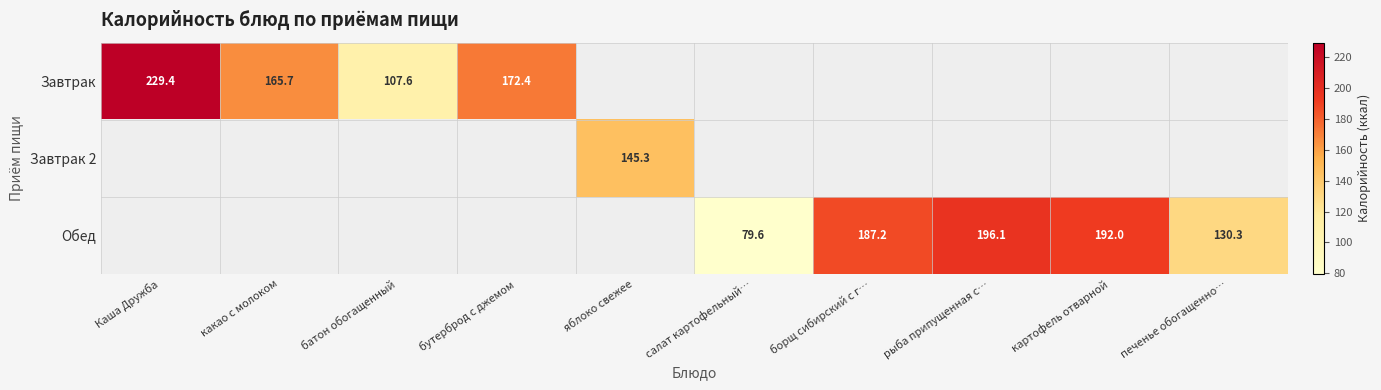

The value of Завтрак at Каша Дружба is 229.4. True or false?

True